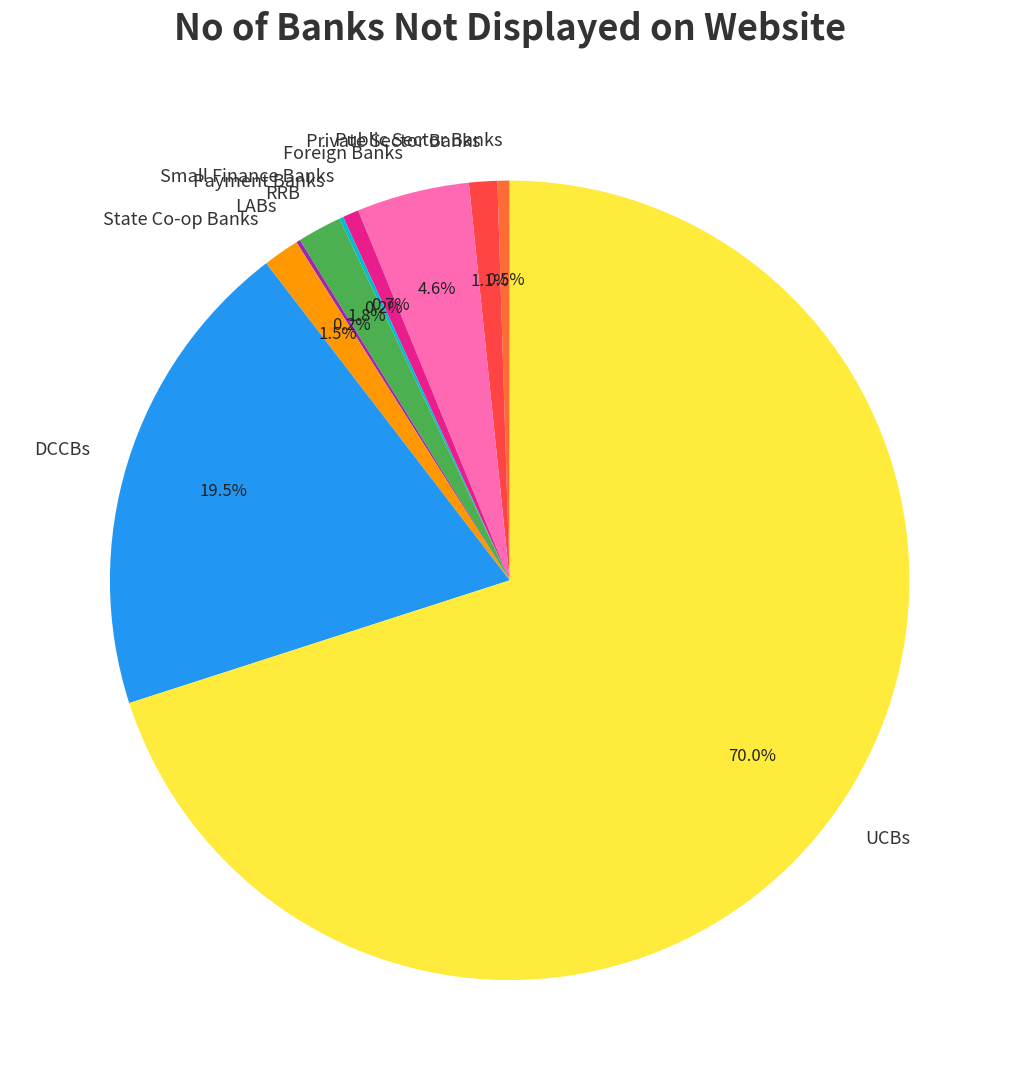

How much of the chart is everything except DCCBs?

80.5%